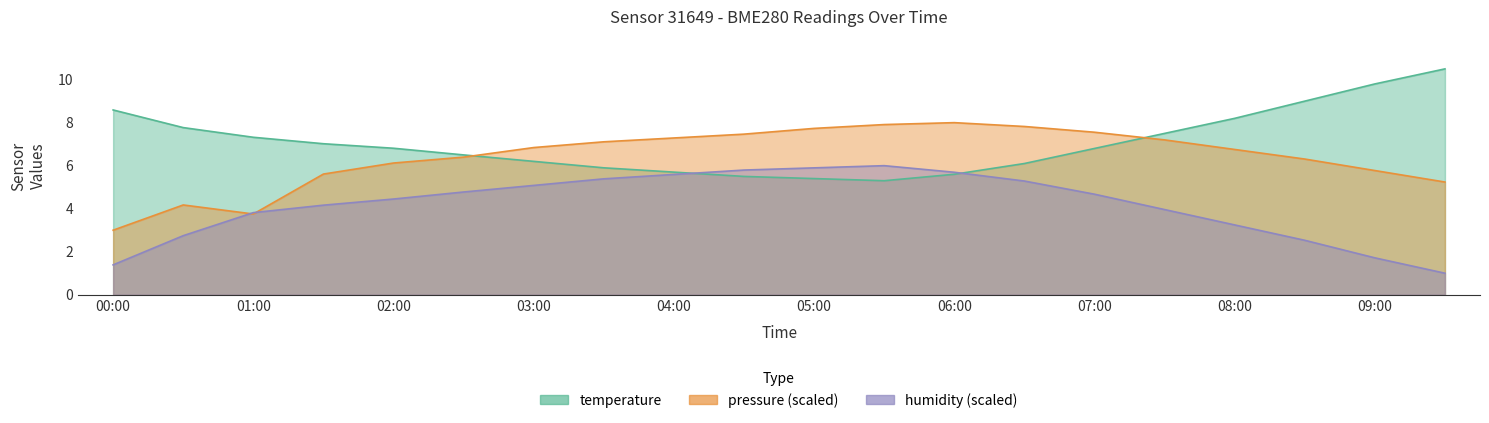

Which series changed the most between 00:00 and 01:30?

humidity